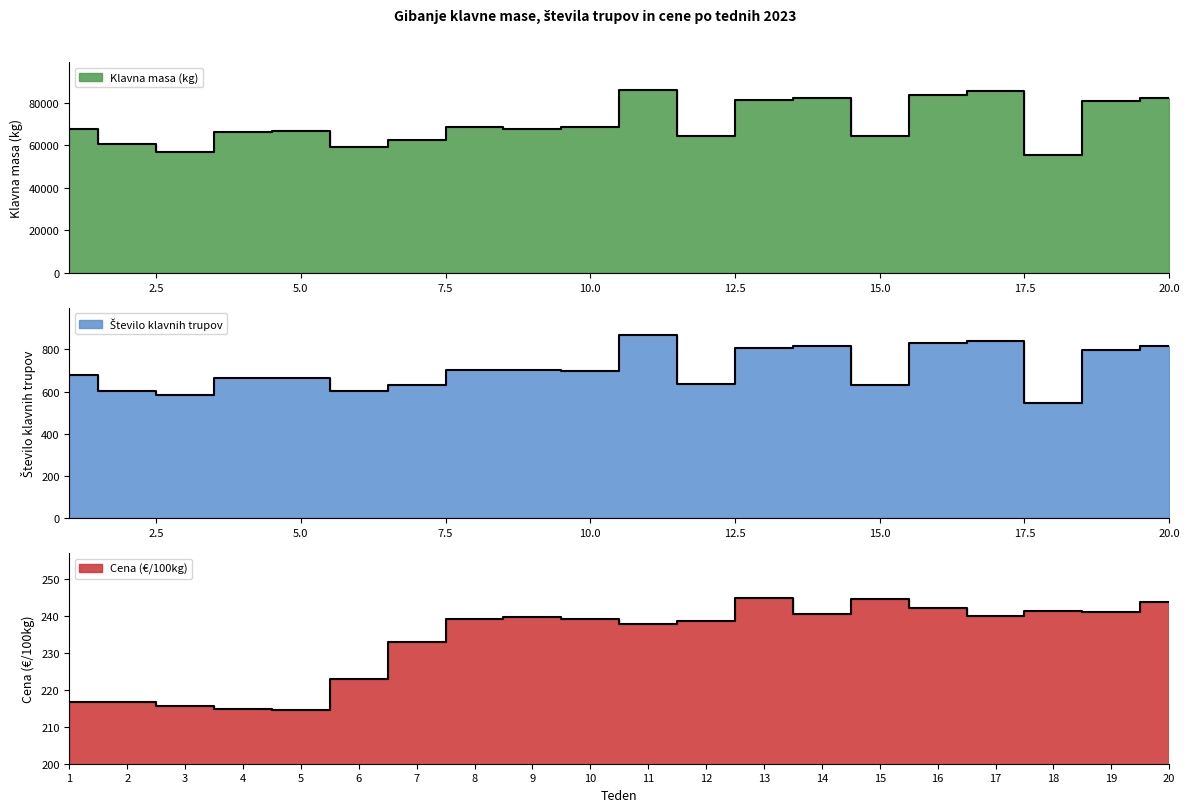

List the series in order of their peak value, highest first.

Klavna masa (kg), Število klavnih trupov, Cena (€/100kg)